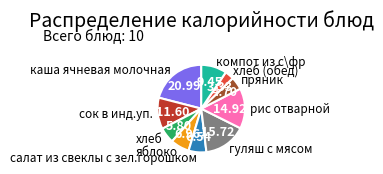

How many slices are in this pie chart?

10